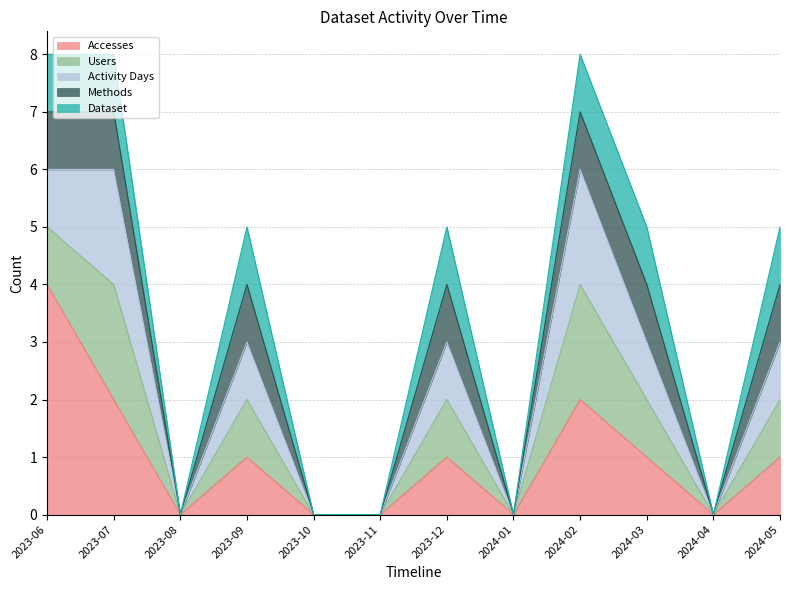

What is the approximate value of Dataset at 2024-02?

1